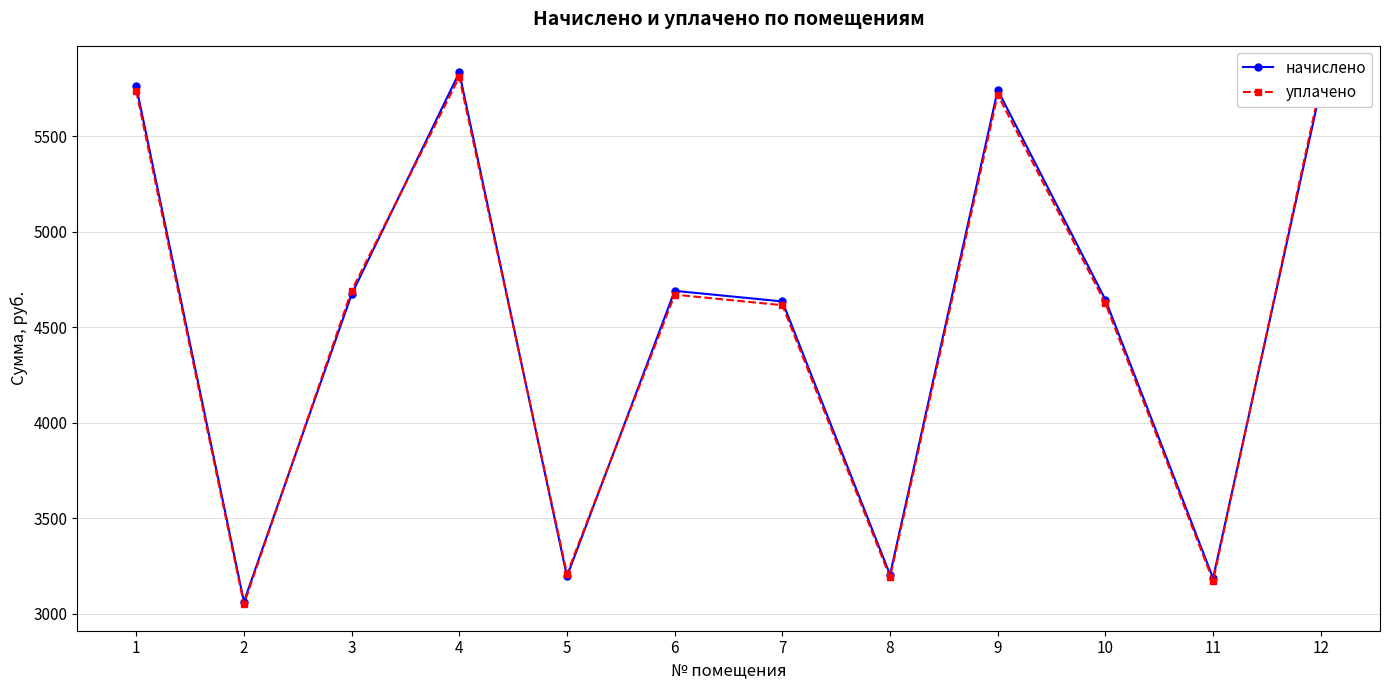

Which series changed the most between 1 and 3?

начислено